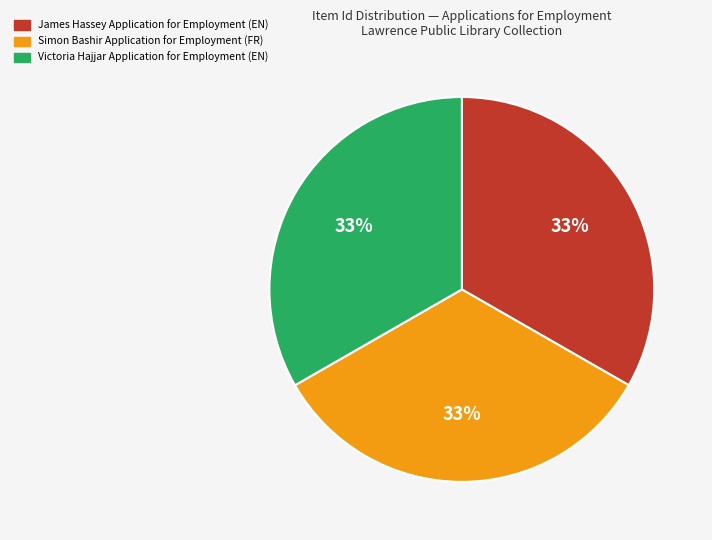

What percentage is the James Hassey Application for Employment slice, to the nearest percent?

33%